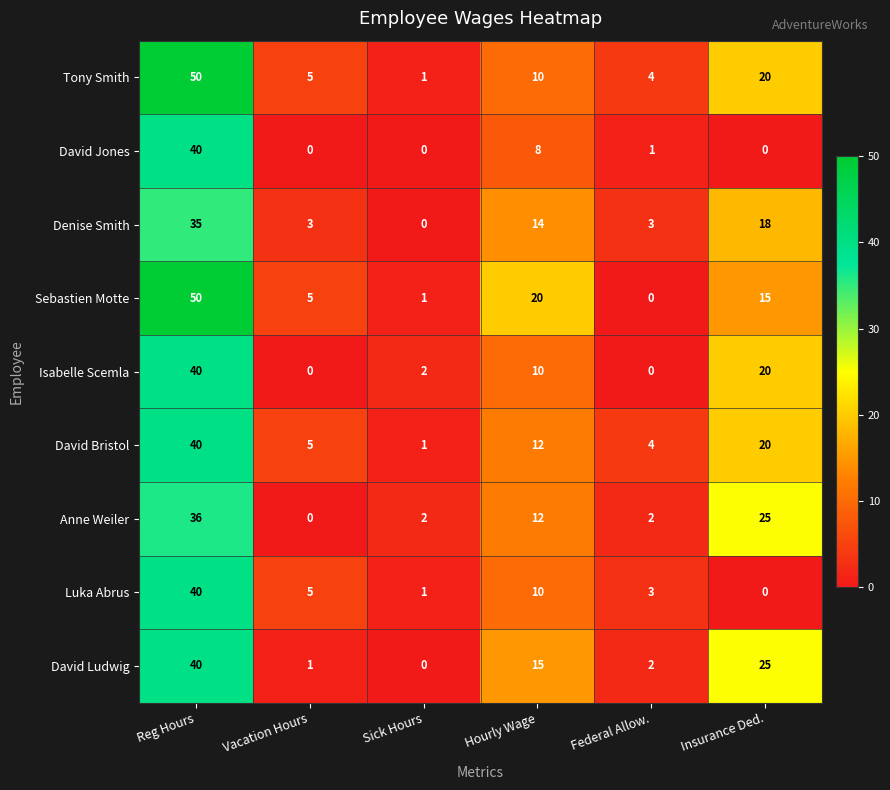

Which series has the largest total across all categories?

Sebastien Motte